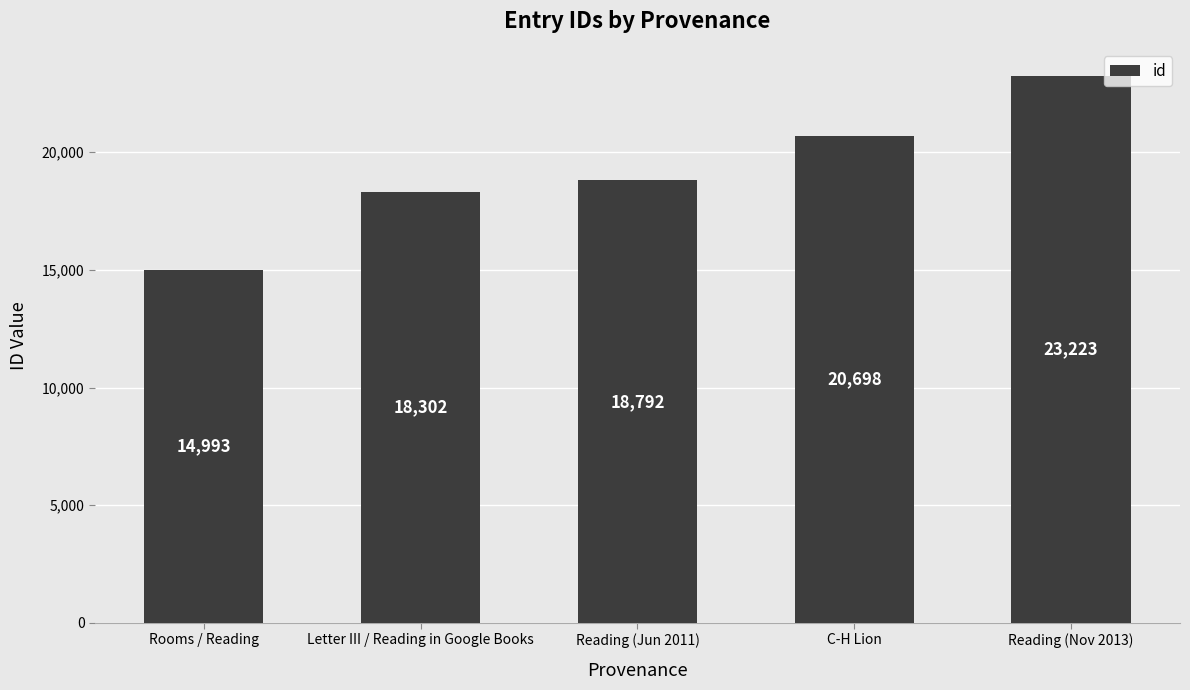

Where is the data nearest to the value 19108?

Reading (Jun 2011)